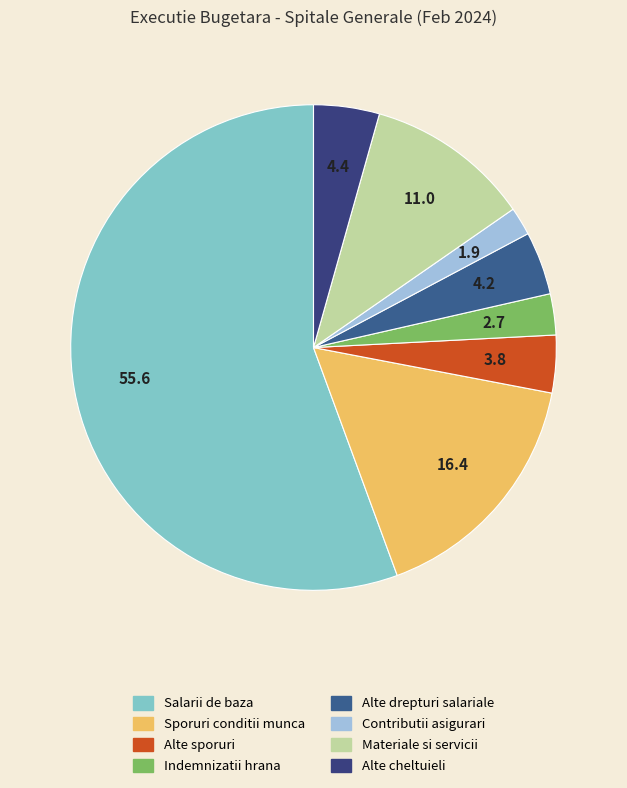

Does Materiale si servicii represent more than half of the total?

No